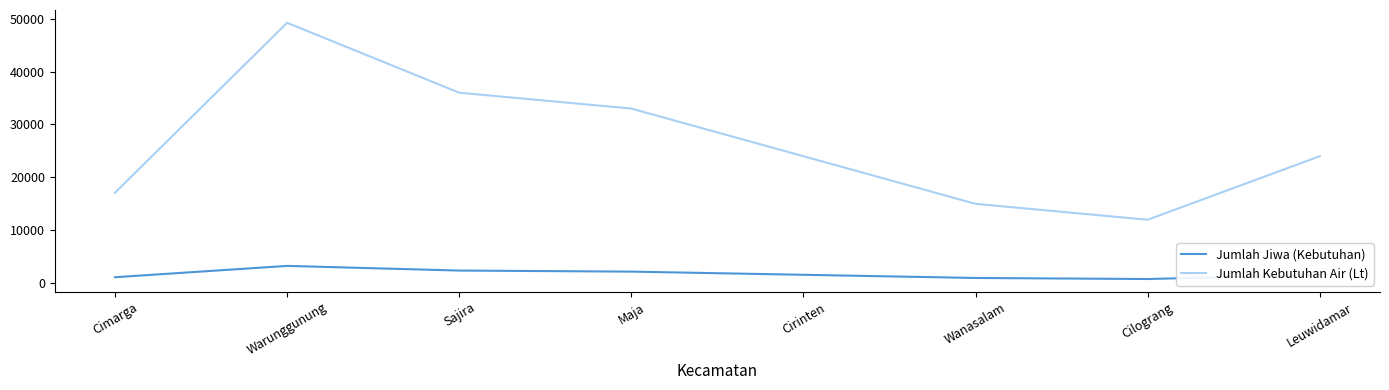

Which series has the widest spread of values?

Jumlah Kebutuhan Air (Lt)